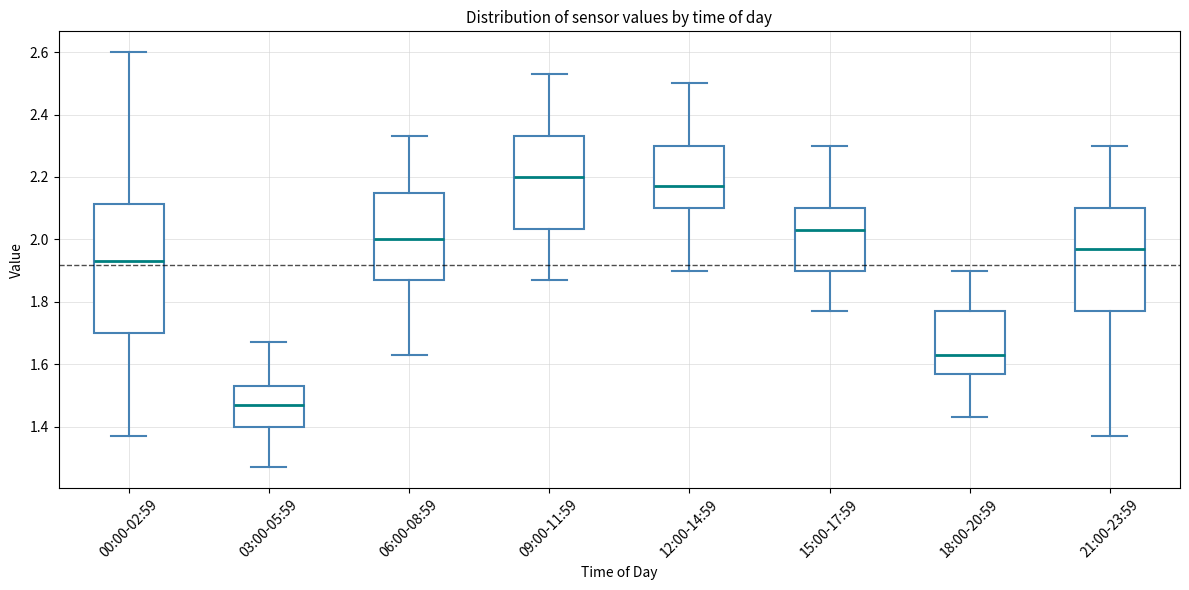

Reading left to right, read every box against the y-axis: the position of its median line, the range the box covers, and the ends of its whiskers. The values are not printed on the chart, so give them approximately, as read against the axis.

00:00-02:59: median 1.94, box 1.70 to 2.12, whiskers 1.38 to 2.60
03:00-05:59: median 1.48, box 1.40 to 1.54, whiskers 1.28 to 1.68
06:00-08:59: median 2.00, box 1.88 to 2.16, whiskers 1.64 to 2.34
09:00-11:59: median 2.20, box 2.04 to 2.34, whiskers 1.88 to 2.54
12:00-14:59: median 2.18, box 2.10 to 2.30, whiskers 1.90 to 2.50
15:00-17:59: median 2.04, box 1.90 to 2.10, whiskers 1.78 to 2.30
18:00-20:59: median 1.64, box 1.58 to 1.78, whiskers 1.44 to 1.90
21:00-23:59: median 1.98, box 1.78 to 2.10, whiskers 1.38 to 2.30